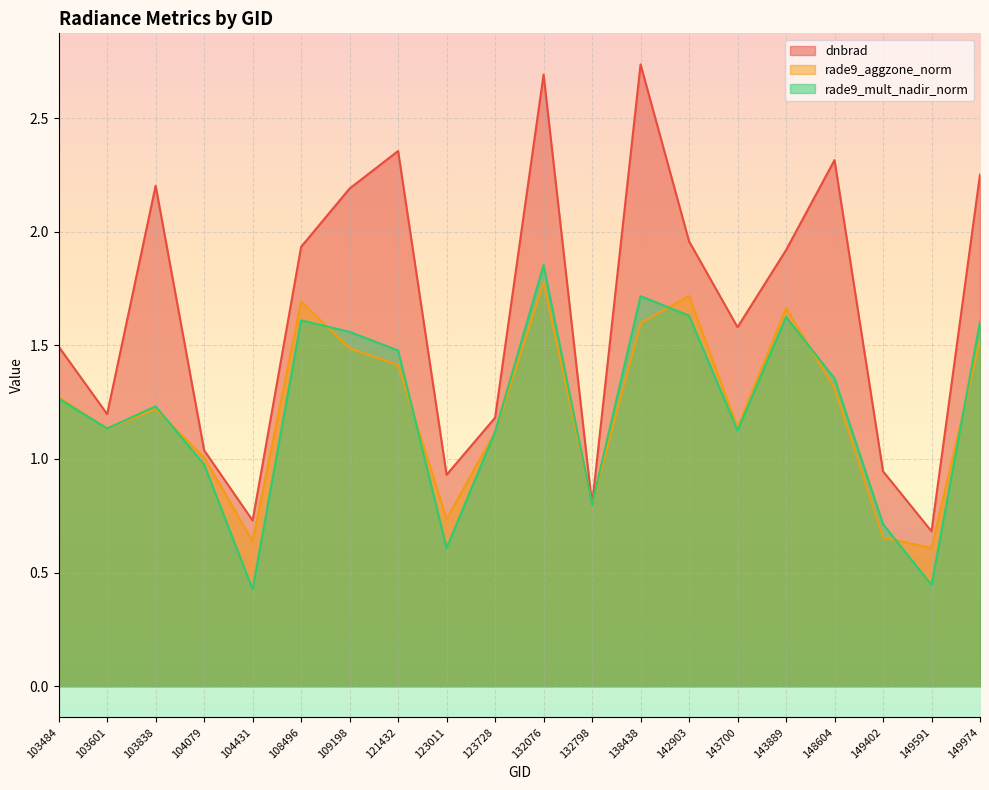

Reading right to left, transcribe all the data shown in this chart.

dnbrad: 2.3	0.7	0.9	2.3	1.9	1.6	2.0	2.7	0.8	2.7	1.2	0.9	2.4	2.2	1.9	0.7	1.0	2.2	1.2	1.5
rade9_aggzone_norm: 1.5	0.6	0.7	1.3	1.7	1.1	1.7	1.6	0.8	1.8	1.1	0.7	1.4	1.5	1.7	0.6	1.0	1.2	1.1	1.3
rade9_mult_nadir_norm: 1.6	0.4	0.7	1.4	1.6	1.1	1.6	1.7	0.8	1.9	1.1	0.6	1.5	1.6	1.6	0.4	1.0	1.2	1.1	1.3